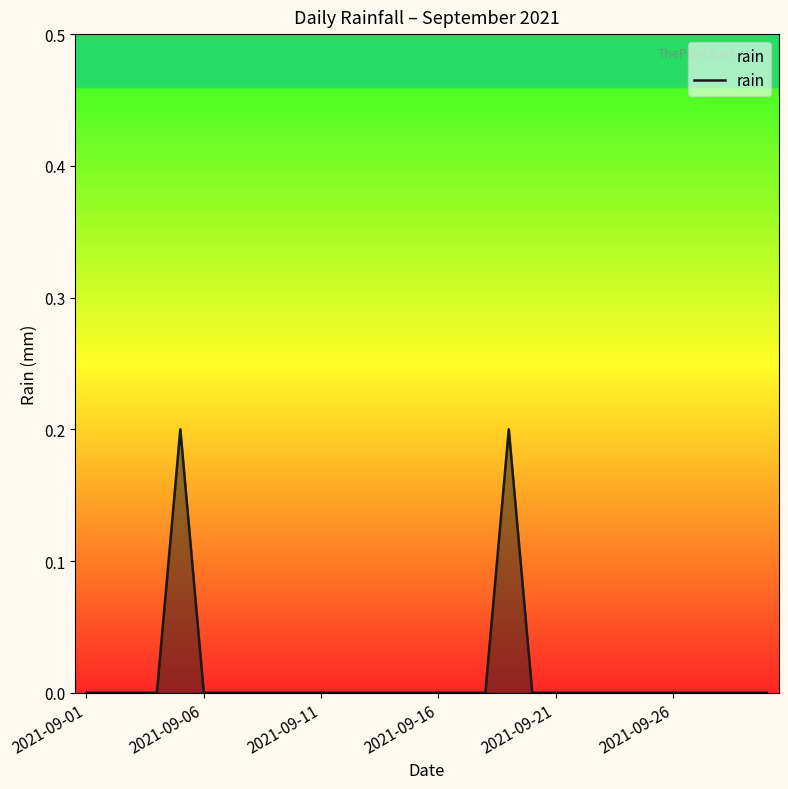

How many lines are shown in the chart?

1